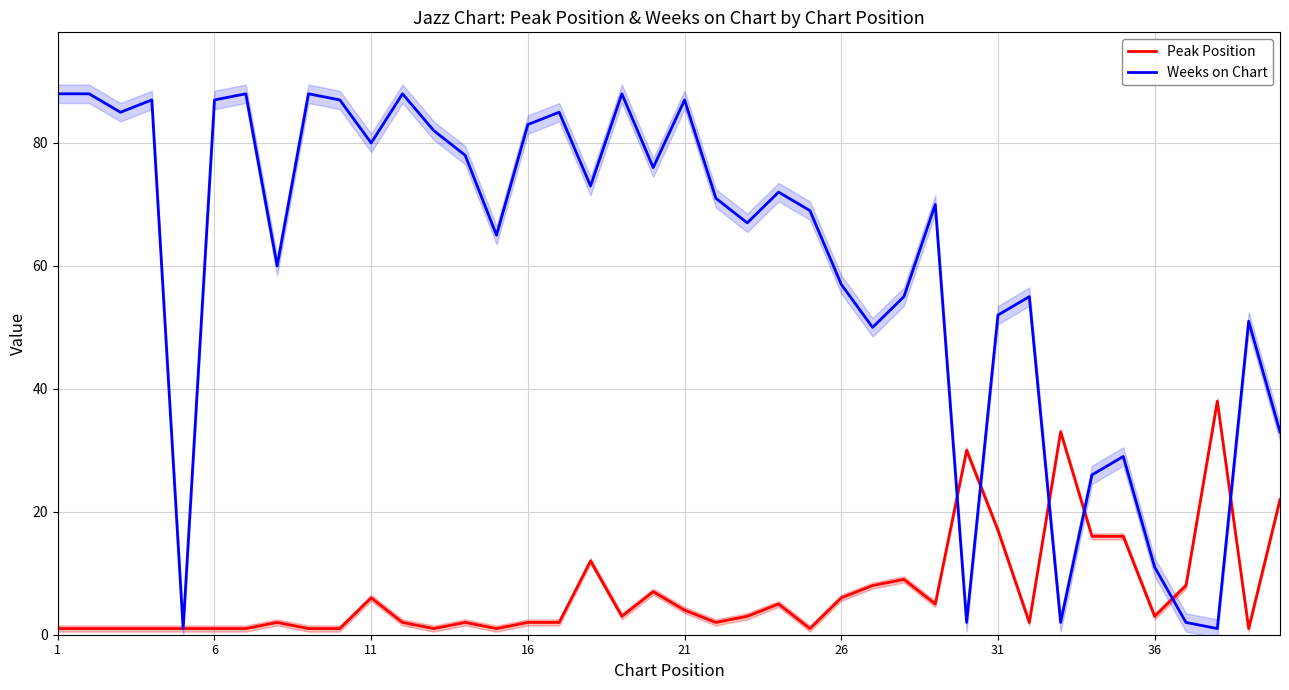

In Peak Position, how many points are higher than both neighbors (excluding endpoints)?

10